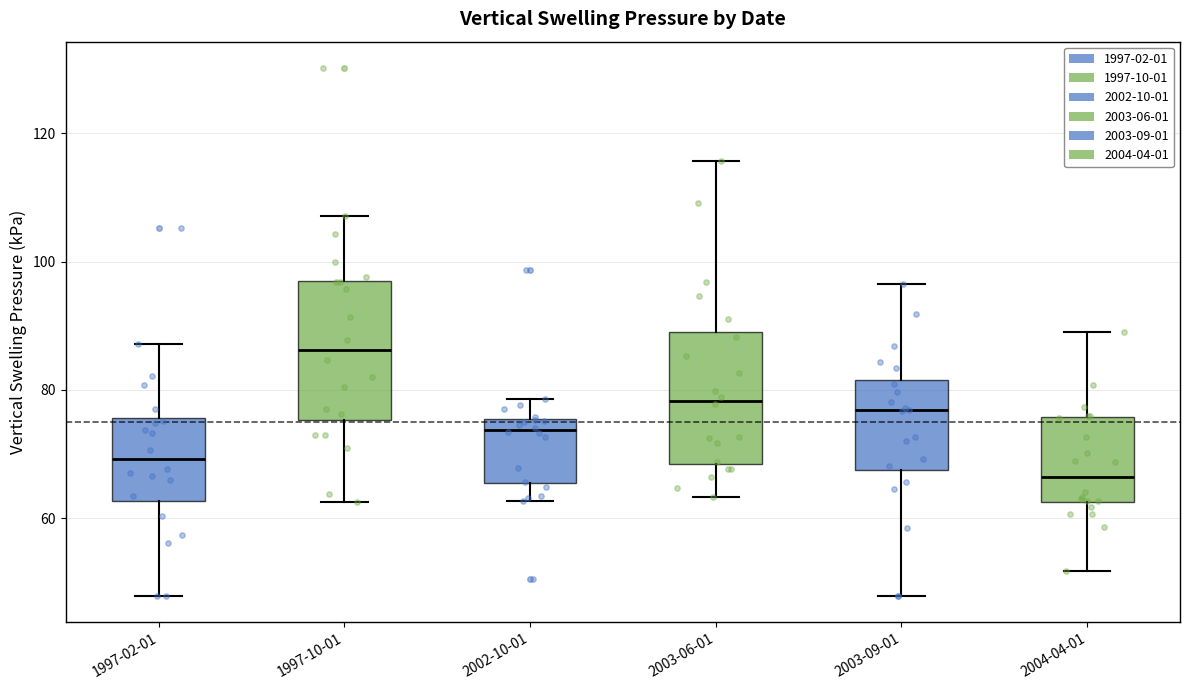

Reading left to right, read every box against the y-axis: the position of its median line, the range the box covers, and the ends of its whiskers. The values are not printed on the chart, so give them approximately, as read against the axis.

1997-02-01: median 70, box 62 to 76, whiskers 48 to 88
1997-10-01: median 86, box 76 to 98, whiskers 62 to 108
2002-10-01: median 74, box 66 to 76, whiskers 62 to 78
2003-06-01: median 78, box 68 to 88, whiskers 64 to 116
2003-09-01: median 76, box 68 to 82, whiskers 48 to 96
2004-04-01: median 66, box 62 to 76, whiskers 52 to 90